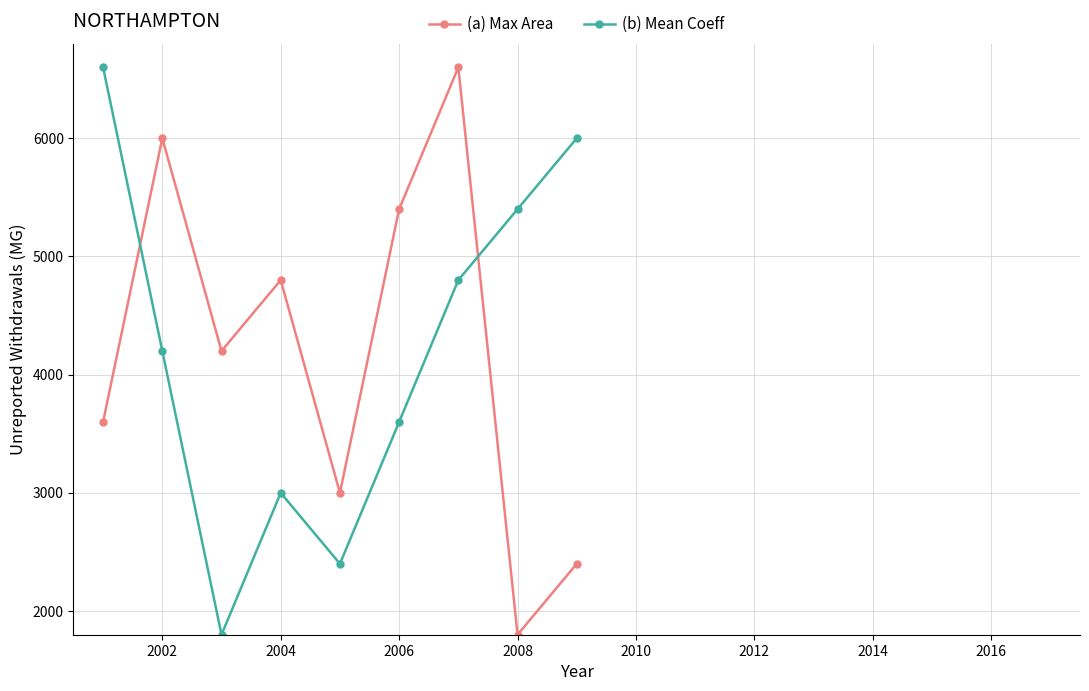

Which series ends up on top after the final intersection of (b) Mean Coeff and (a) Max Area?

(b) Mean Coeff